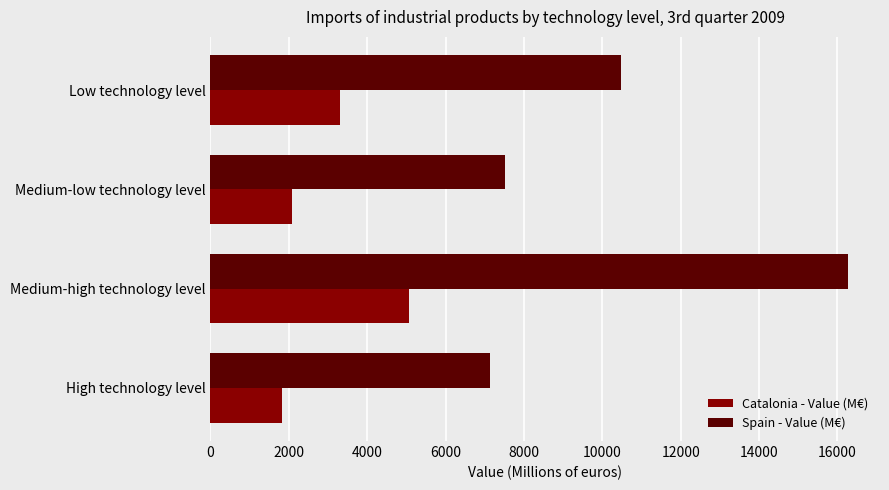

Rank the categories by Catalonia - Value (M€) value from lowest to highest.

High technology level, Medium-low technology level, Low technology level, Medium-high technology level